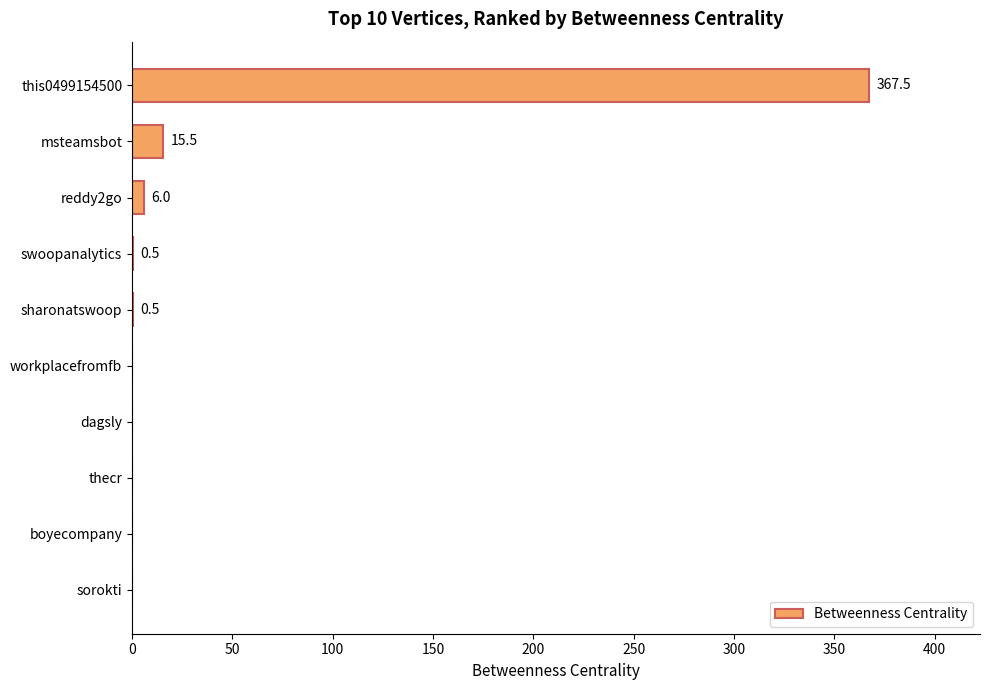

The value at thecr is 0.0. True or false?

True